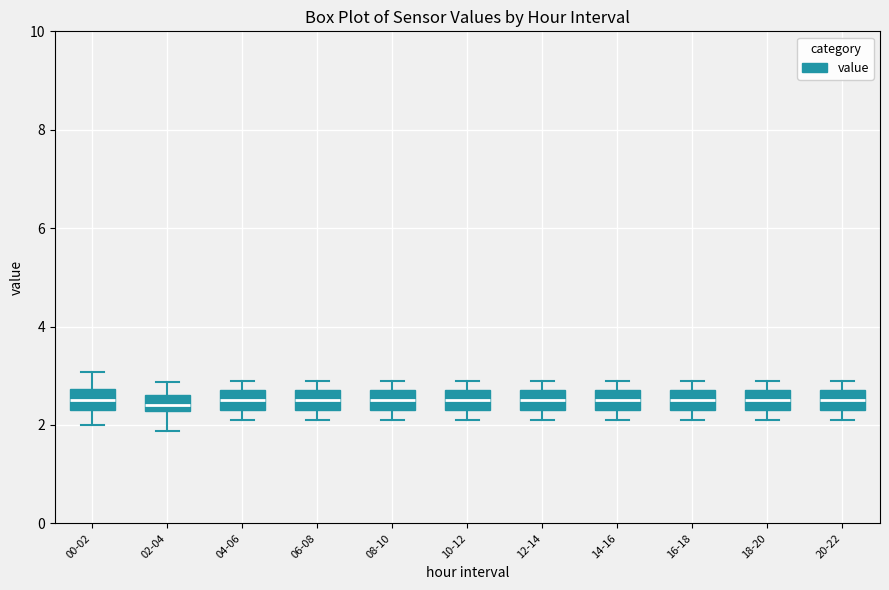

Reading left to right, transcribe this box plot: for each box, give where its median line is, the range the box spans, and where its two whiskers end, as read against the y-axis. The values are not printed on the chart, so give them approximately, as read against the axis.

00-02: median 2.6, box 2.4 to 2.8, whiskers 2.0 to 3.0
02-04: median 2.4, box 2.2 to 2.6, whiskers 1.8 to 2.8
04-06: median 2.6, box 2.4 to 2.8, whiskers 2.2 to 3.0
06-08: median 2.6, box 2.4 to 2.8, whiskers 2.2 to 3.0
08-10: median 2.6, box 2.4 to 2.8, whiskers 2.2 to 3.0
10-12: median 2.6, box 2.4 to 2.8, whiskers 2.2 to 3.0
12-14: median 2.6, box 2.4 to 2.8, whiskers 2.2 to 3.0
14-16: median 2.6, box 2.4 to 2.8, whiskers 2.2 to 3.0
16-18: median 2.6, box 2.4 to 2.8, whiskers 2.2 to 3.0
18-20: median 2.6, box 2.4 to 2.8, whiskers 2.2 to 3.0
20-22: median 2.6, box 2.4 to 2.8, whiskers 2.2 to 3.0